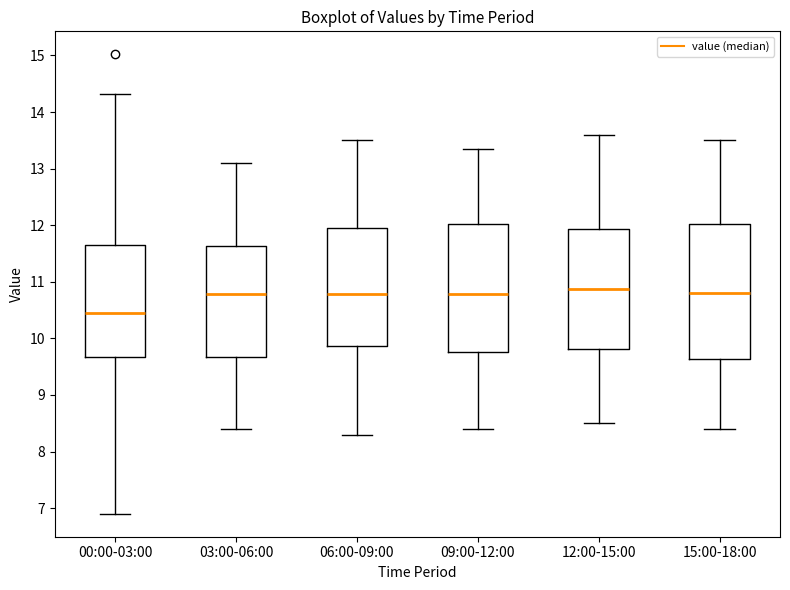

Reading left to right, transcribe this box plot: for each box, give where its median line is, the range the box spans, and where its two whiskers end, as read against the y-axis. The values are not printed on the chart, so give them approximately, as read against the axis.

00:00-03:00: median 10.4, box 9.7 to 11.6, whiskers 6.9 to 14.3
03:00-06:00: median 10.8, box 9.7 to 11.6, whiskers 8.4 to 13.1
06:00-09:00: median 10.8, box 9.9 to 12.0, whiskers 8.3 to 13.5
09:00-12:00: median 10.8, box 9.8 to 12.0, whiskers 8.4 to 13.4
12:00-15:00: median 10.9, box 9.8 to 11.9, whiskers 8.5 to 13.6
15:00-18:00: median 10.8, box 9.6 to 12.0, whiskers 8.4 to 13.5